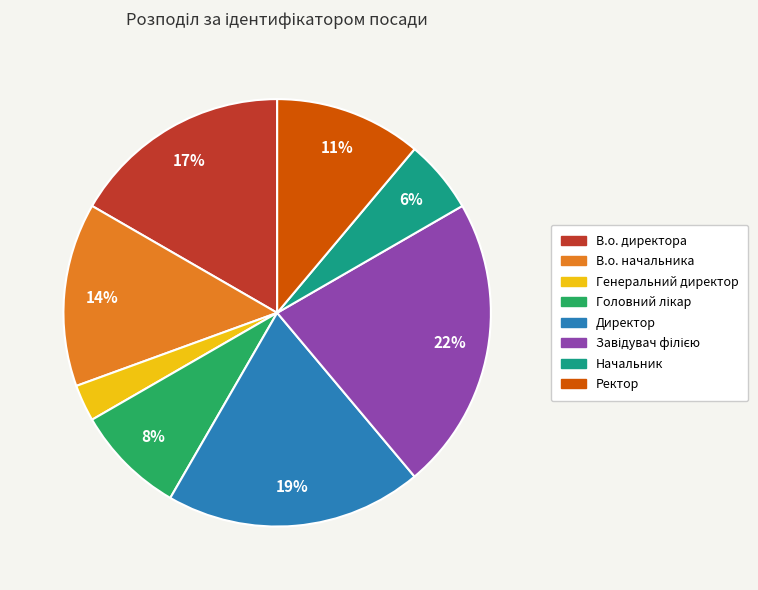

True or false: Генеральний директор accounts for 3% of the total.

True